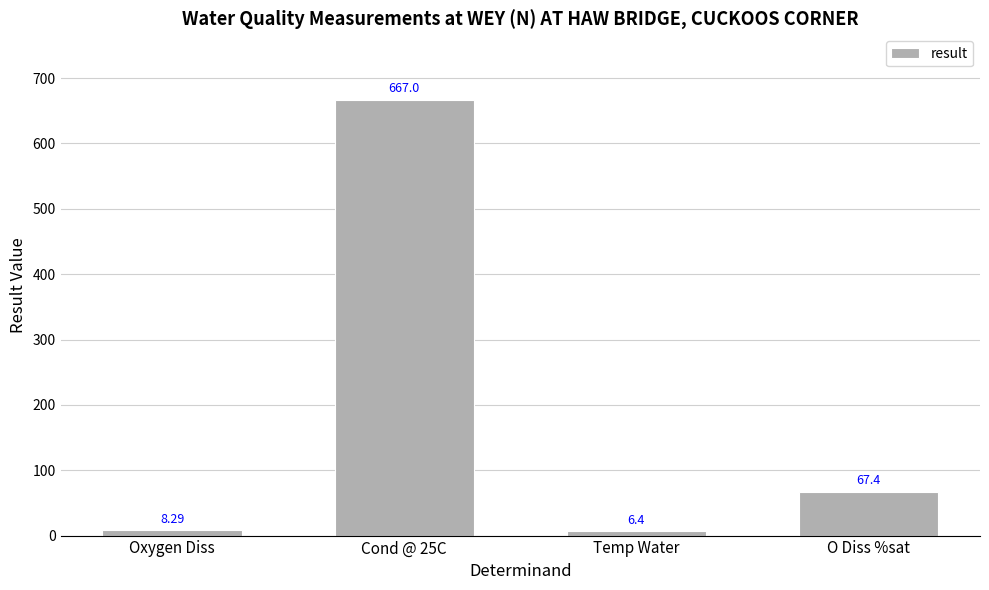

Reading left to right, list all the values displayed in this chart.

Oxygen Diss=8.3	Cond @ 25C=667.0	Temp Water=6.4	O Diss %sat=67.4